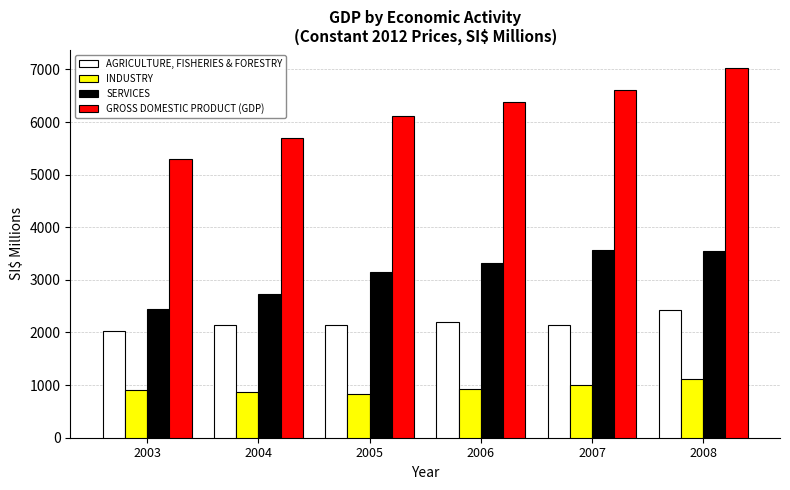

At which label does SERVICES first exceed 3312?

2006